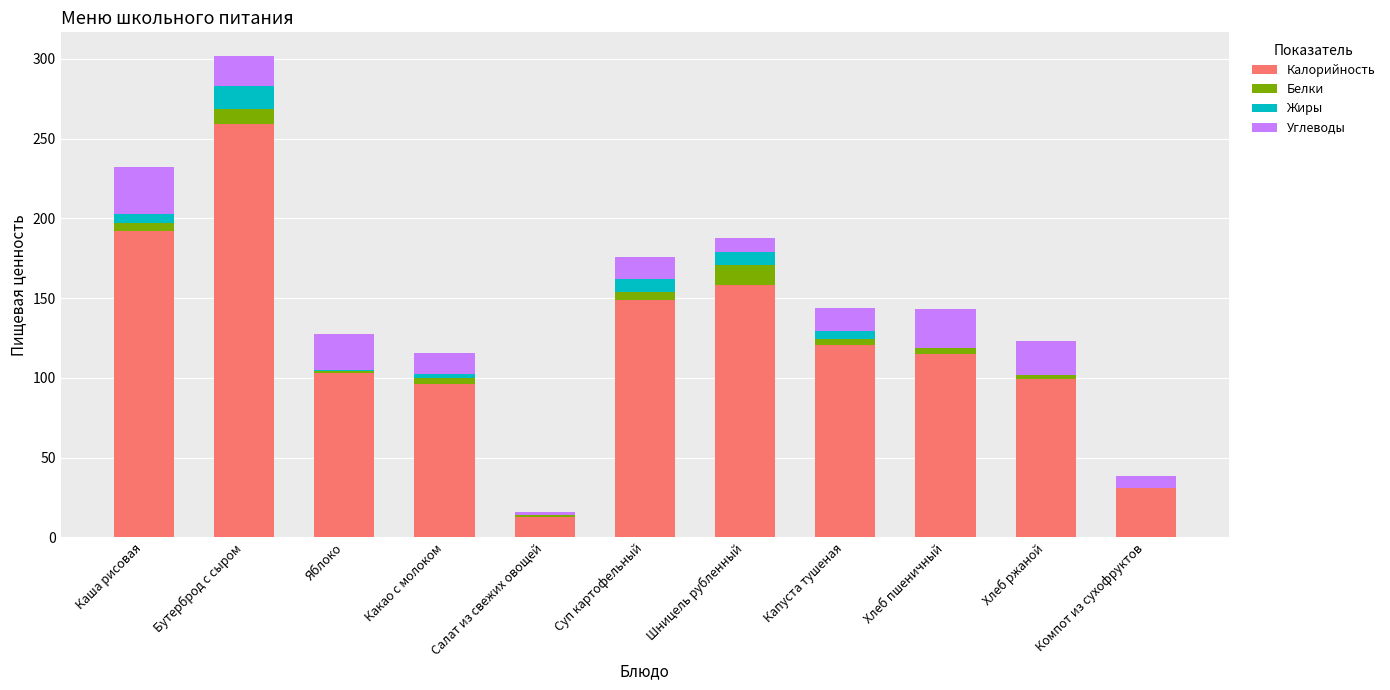

The value of Калорийность at Какао с молоком is 21.3. True or false?

False